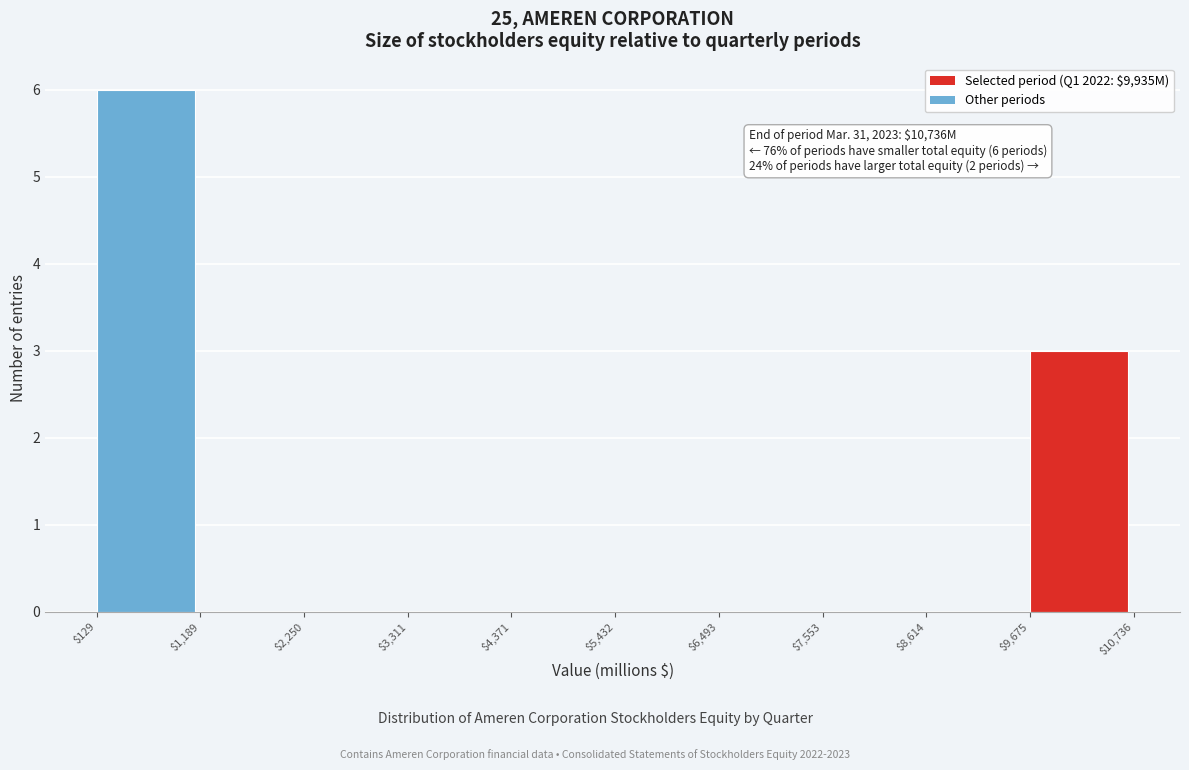

Which range on the x-axis has the tallest bar?

$129 to $1,189